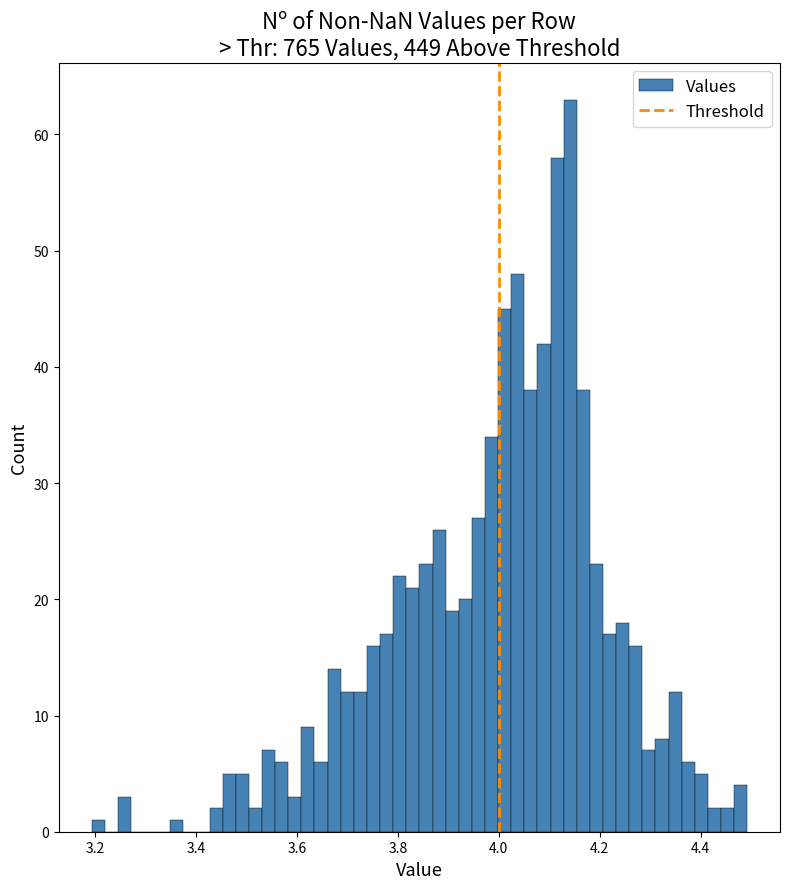

Around what value on the x-axis is the tallest bar? Give the approximate position of its centre, as read against the axis.

4.14